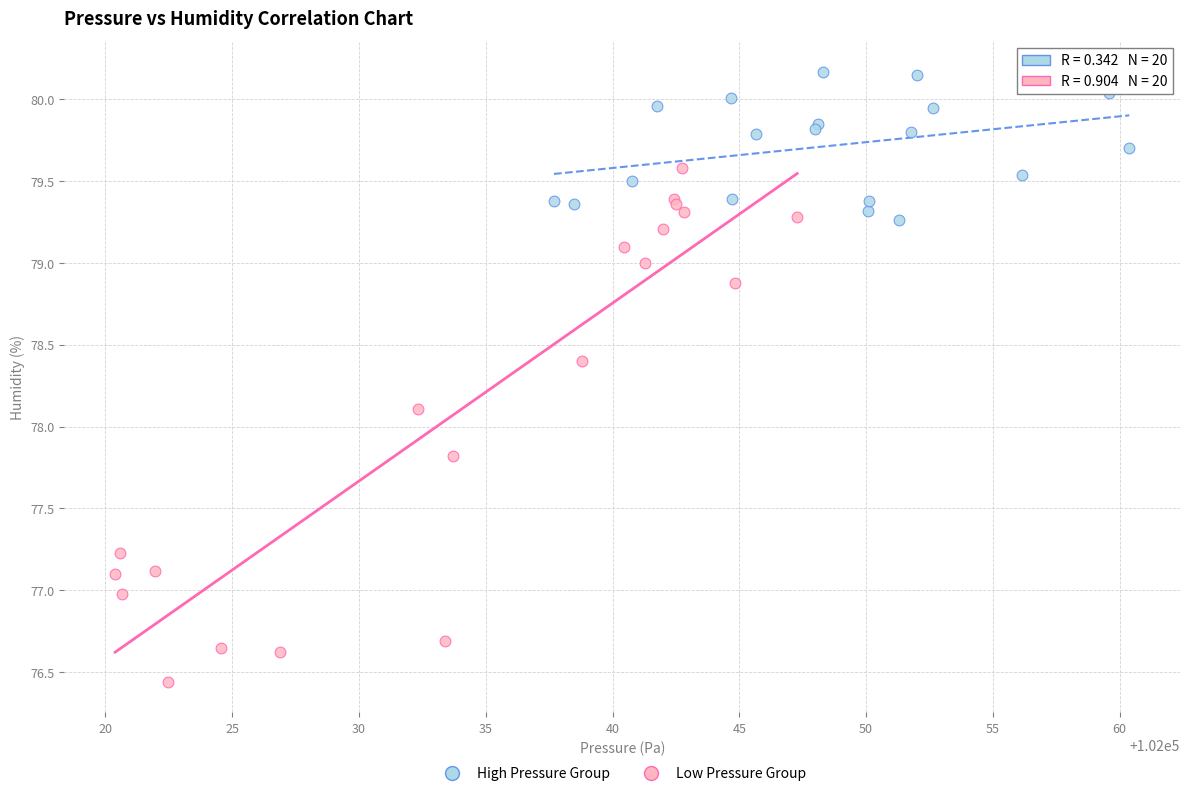

Which series has the widest spread of Y values?

Low Pressure Group